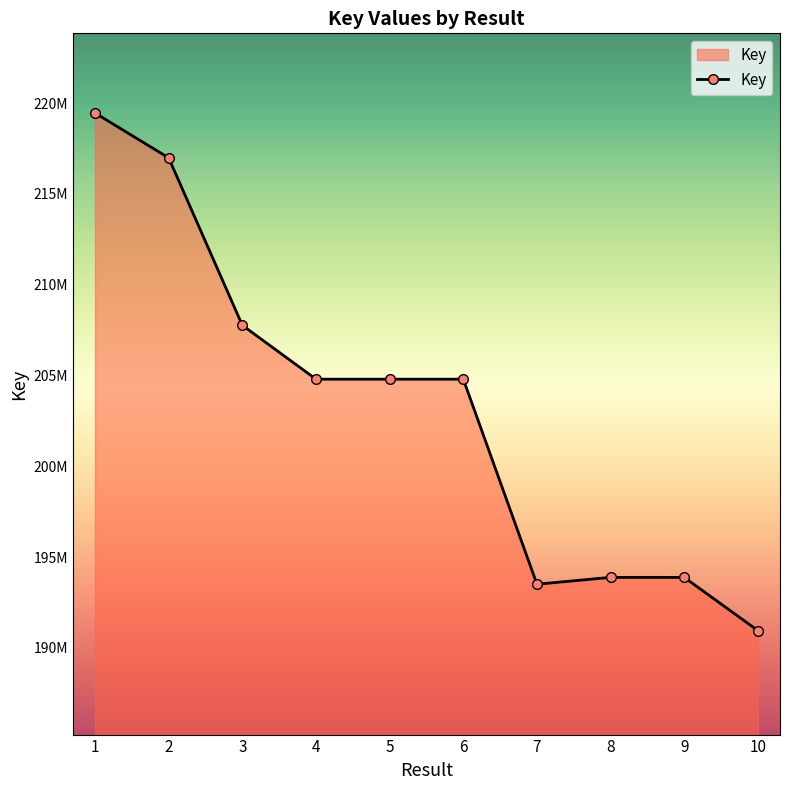

What is the change in value from 1 to 5?

-14663254